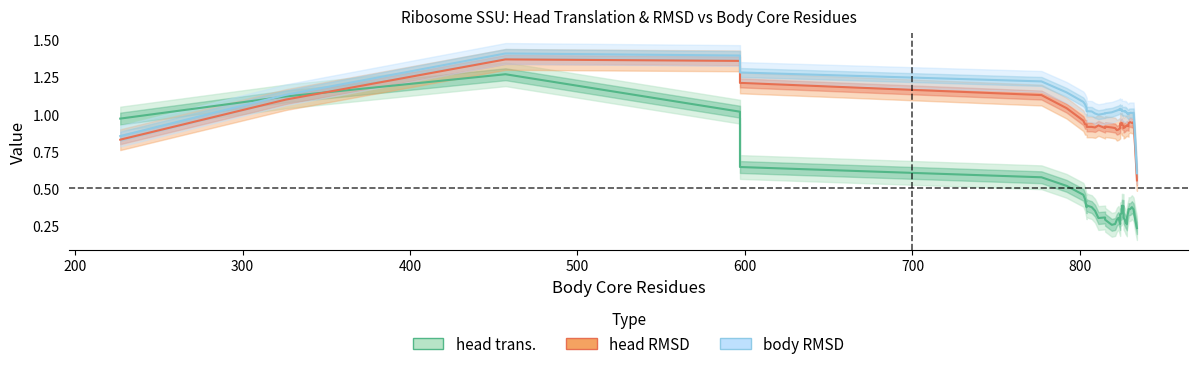

In body RMSD, how many points are lower than both neighbors (excluding endpoints)?

4